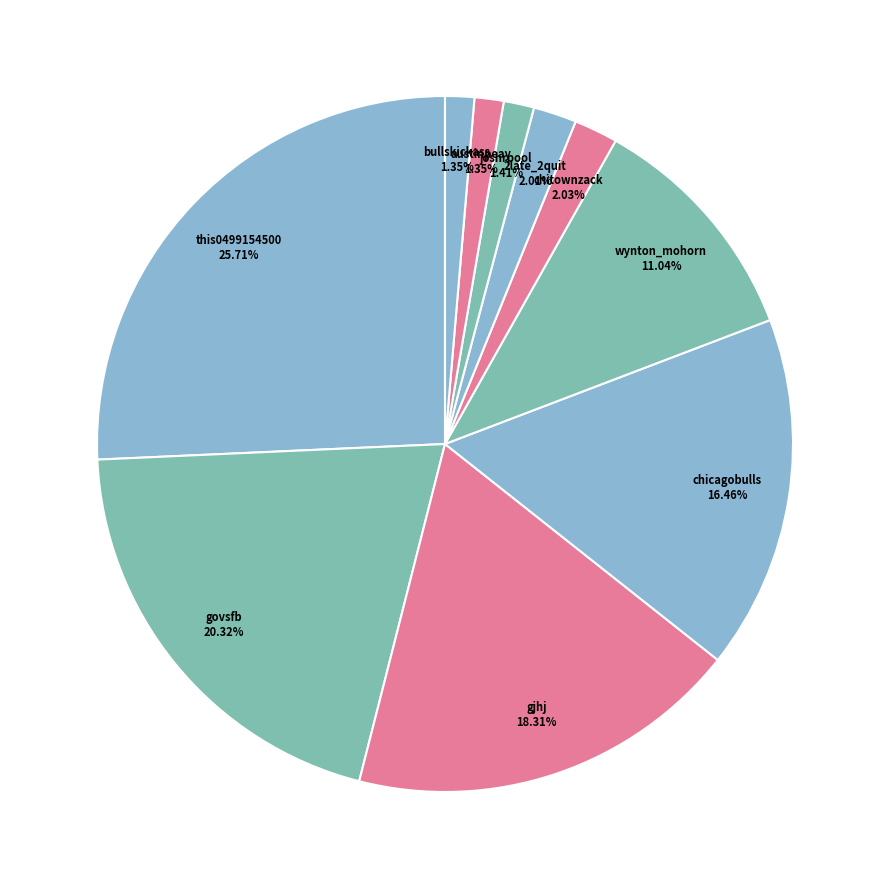

Does any single category account for the majority?

No